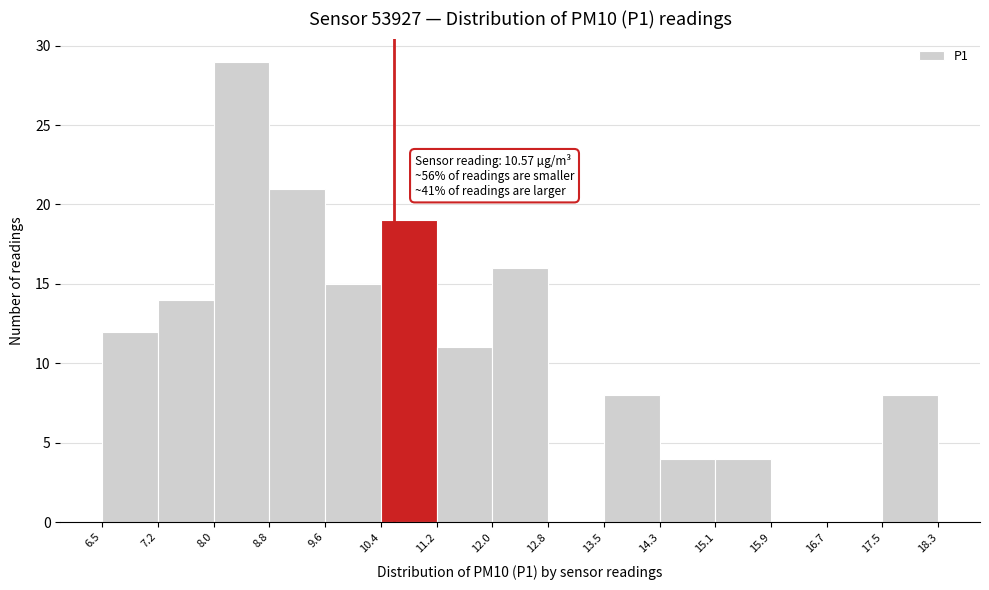

Which range on the x-axis has the tallest bar?

8.0 to 8.8